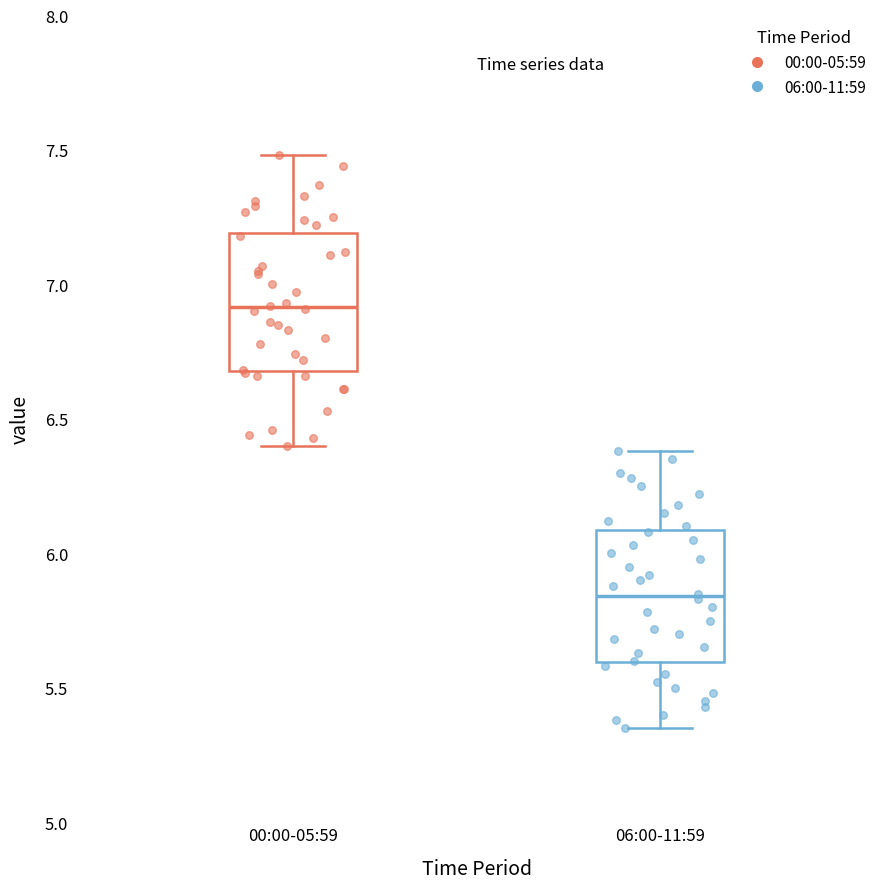

Reading left to right, transcribe this box plot: for each box, give where its median line is, the range the box spans, and where its two whiskers end, as read against the y-axis. The values are not printed on the chart, so give them approximately, as read against the axis.

00:00-05:59: median 6.90, box 6.70 to 7.20, whiskers 6.40 to 7.50
06:00-11:59: median 5.85, box 5.60 to 6.10, whiskers 5.35 to 6.40